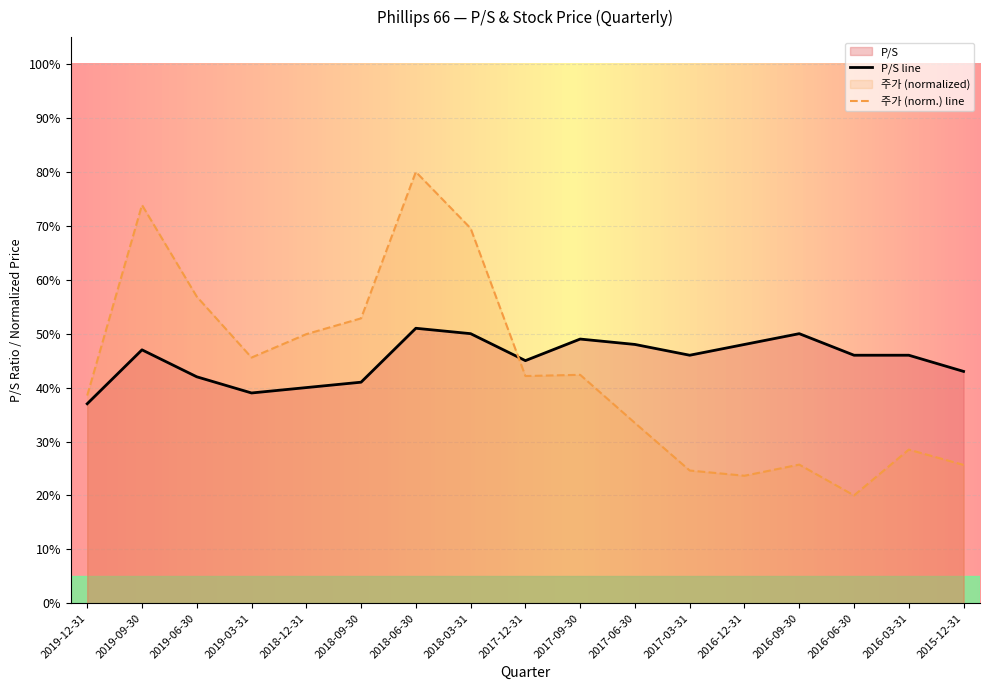

What is the average value of the 주가 series?

0.4